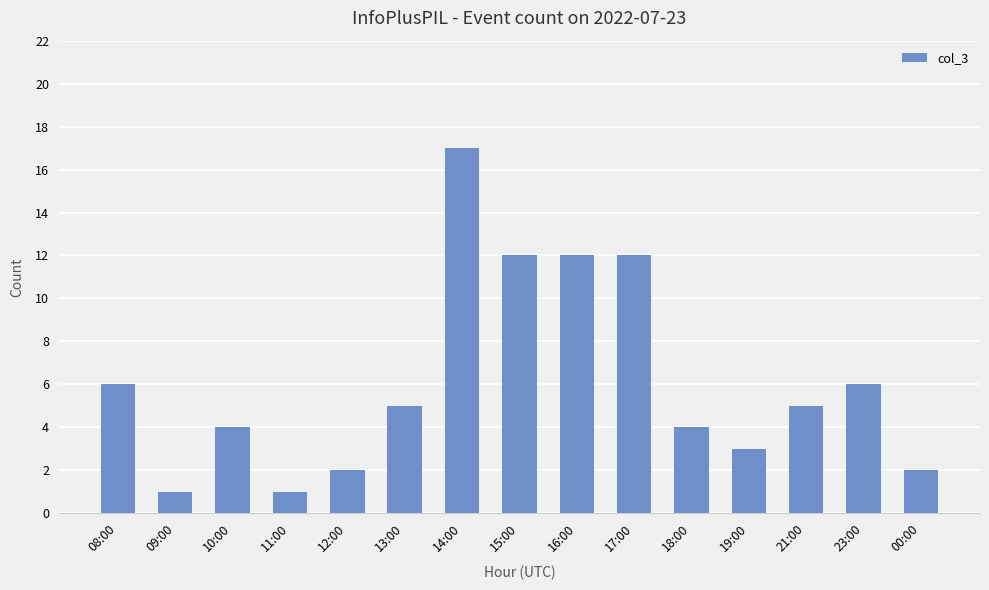

Which category has the highest value across all series?

14:00